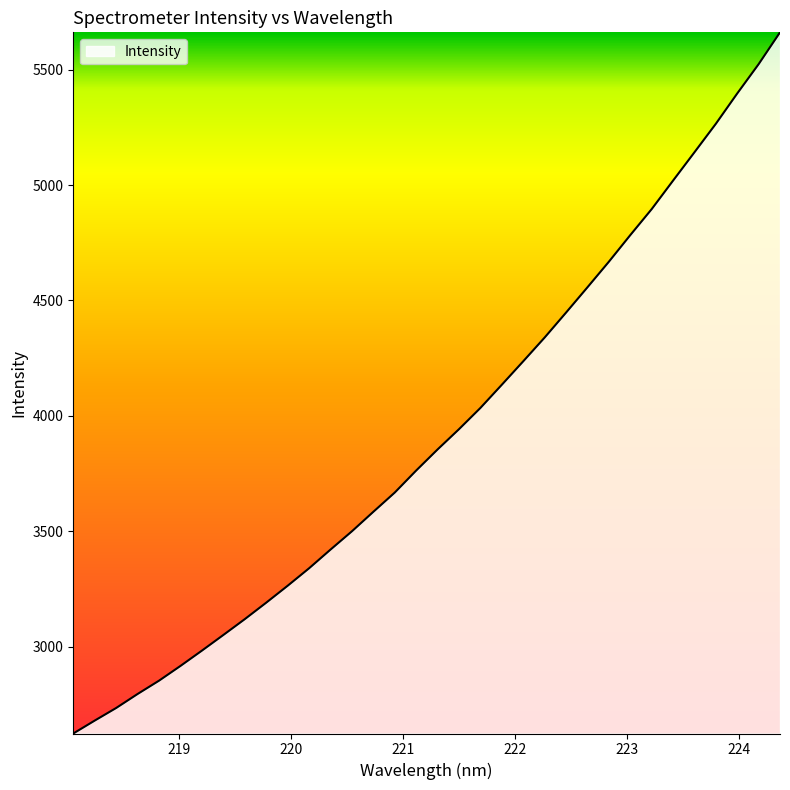

What is the smallest value displayed?

2624.2